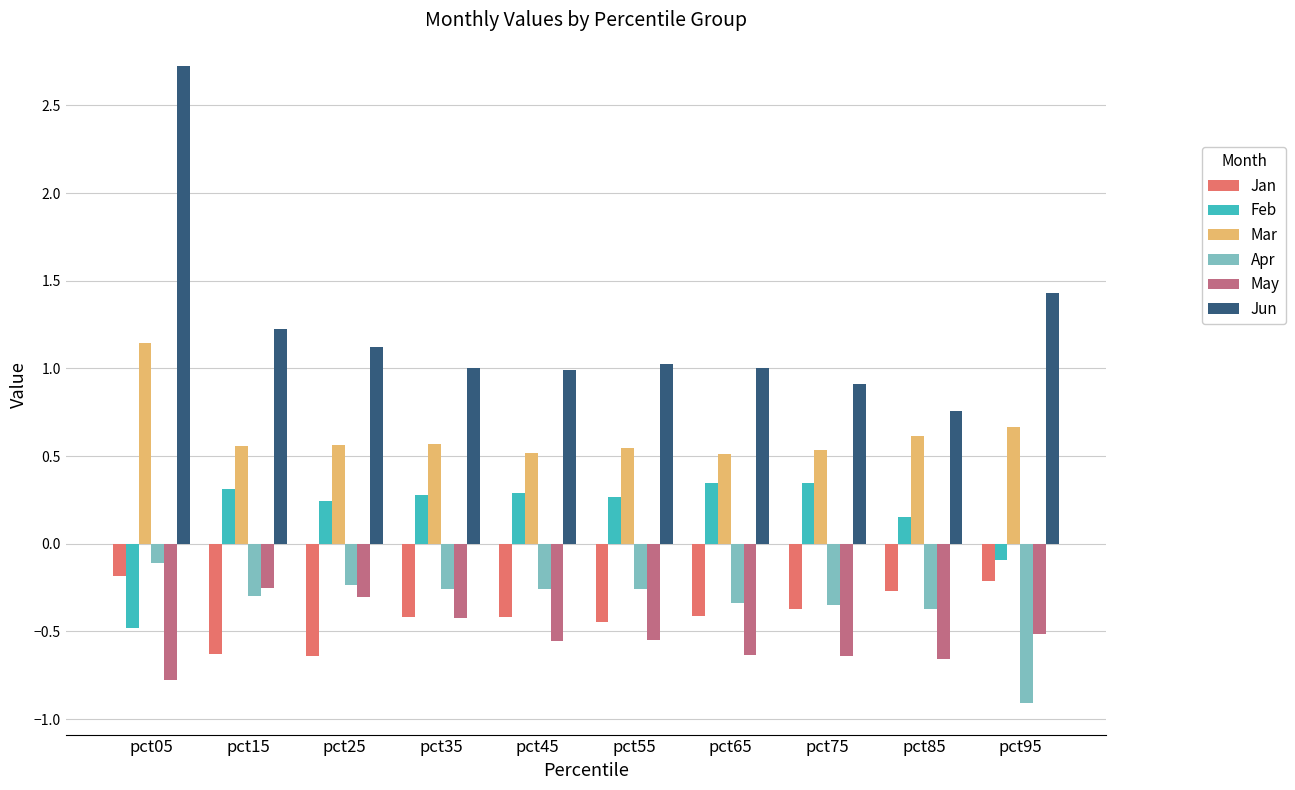

Which label corresponds to the largest value in the chart?

pct05